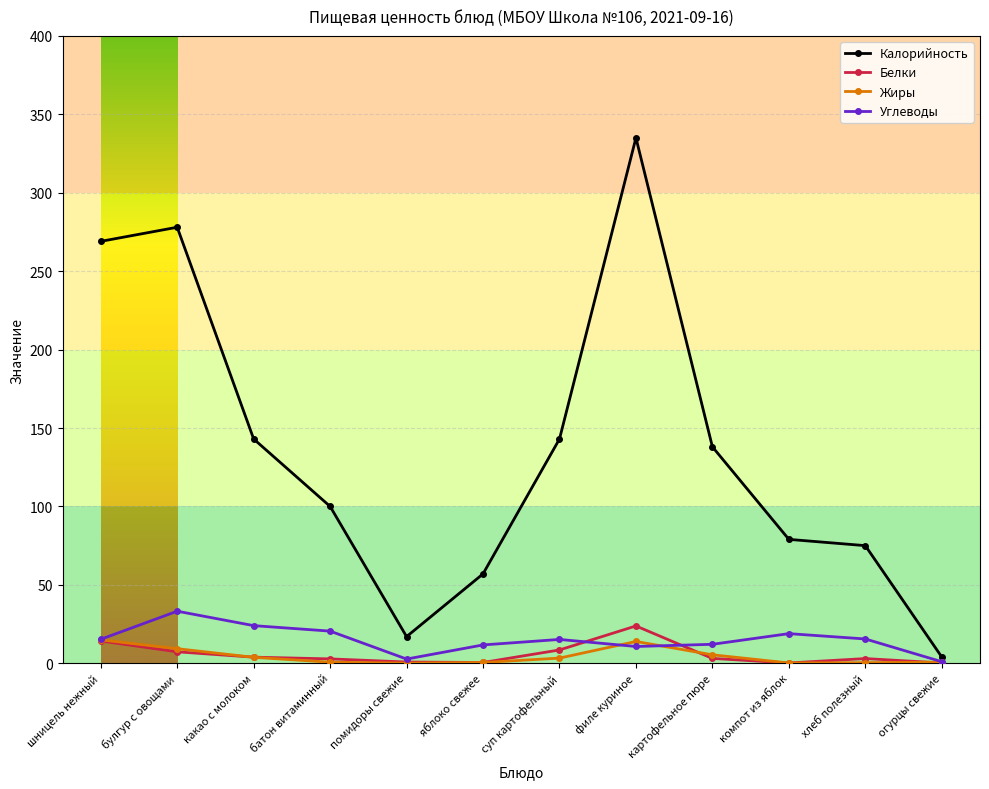

Where is the first local maximum for Калорийность?

булгур с овощами